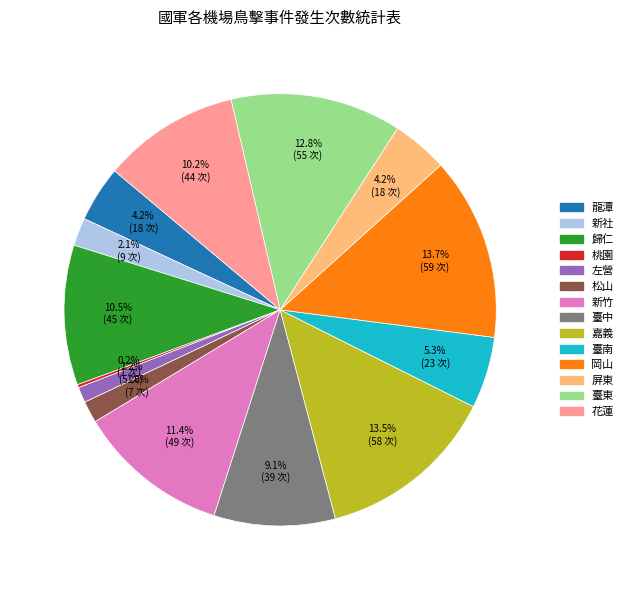

Is there a majority slice in this chart?

No